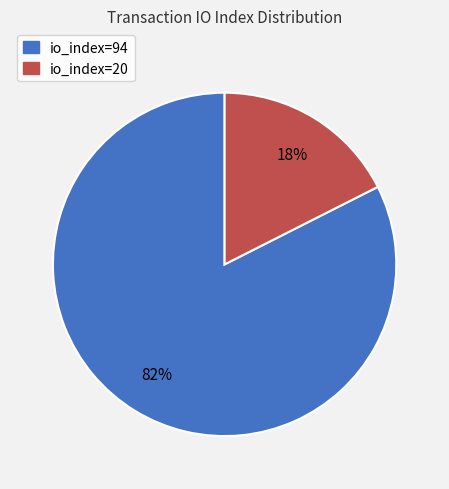

The io_index=20 slice represents 18% of the pie. True or false?

True